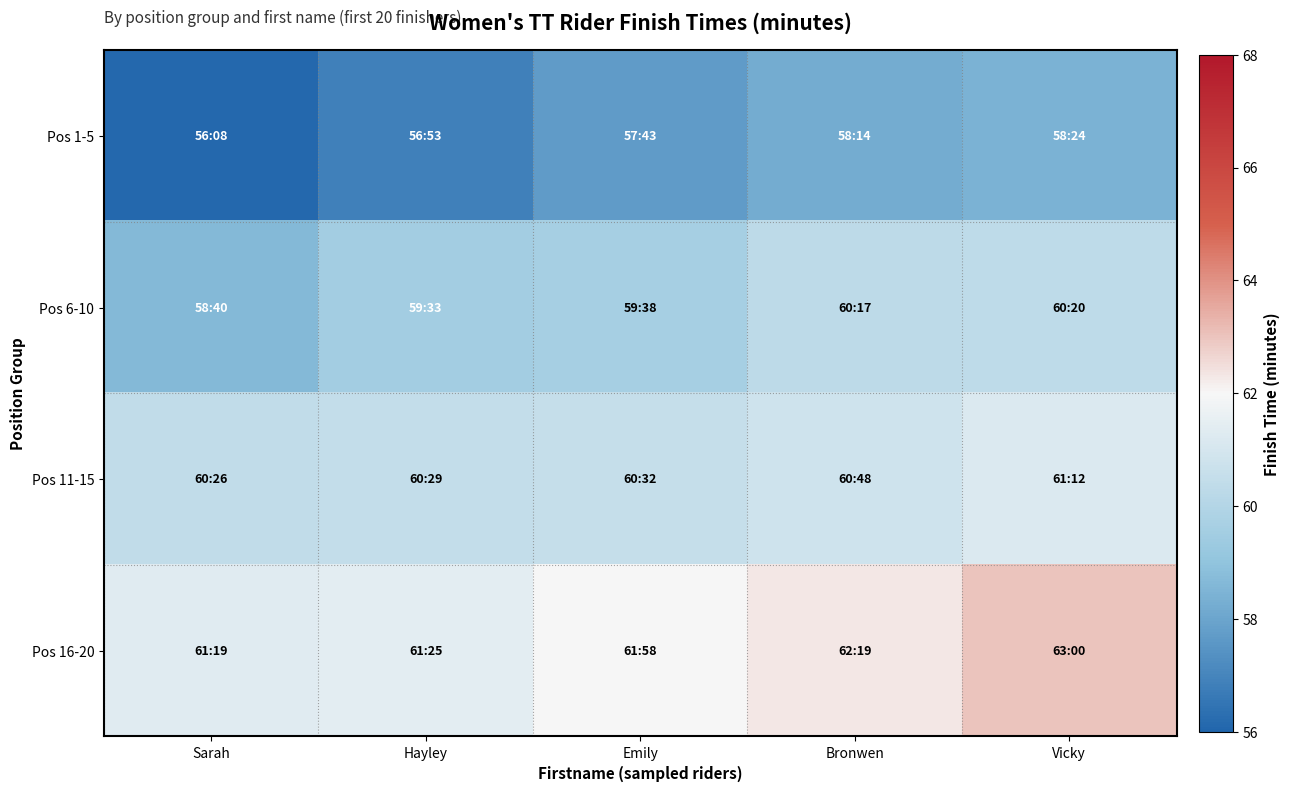

Which series changed the most between Emily and Vicky?

Pos 16-20